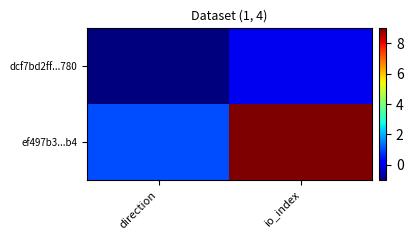

Rank the series at direction from lowest to highest value.

dcf7bd2ff...780, ef497b3...b4